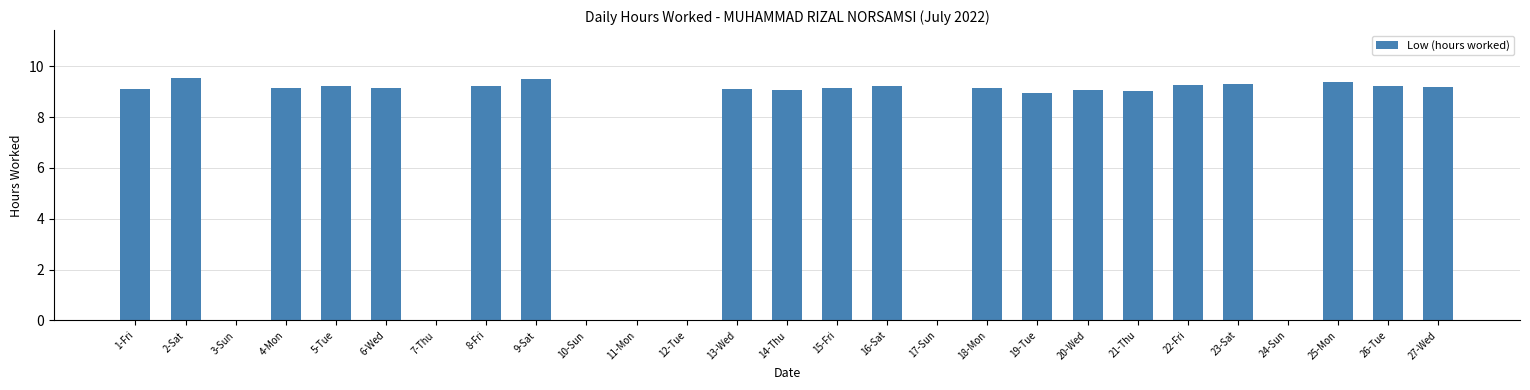

Between 27-Wed and 3-Sun, which is larger?

27-Wed